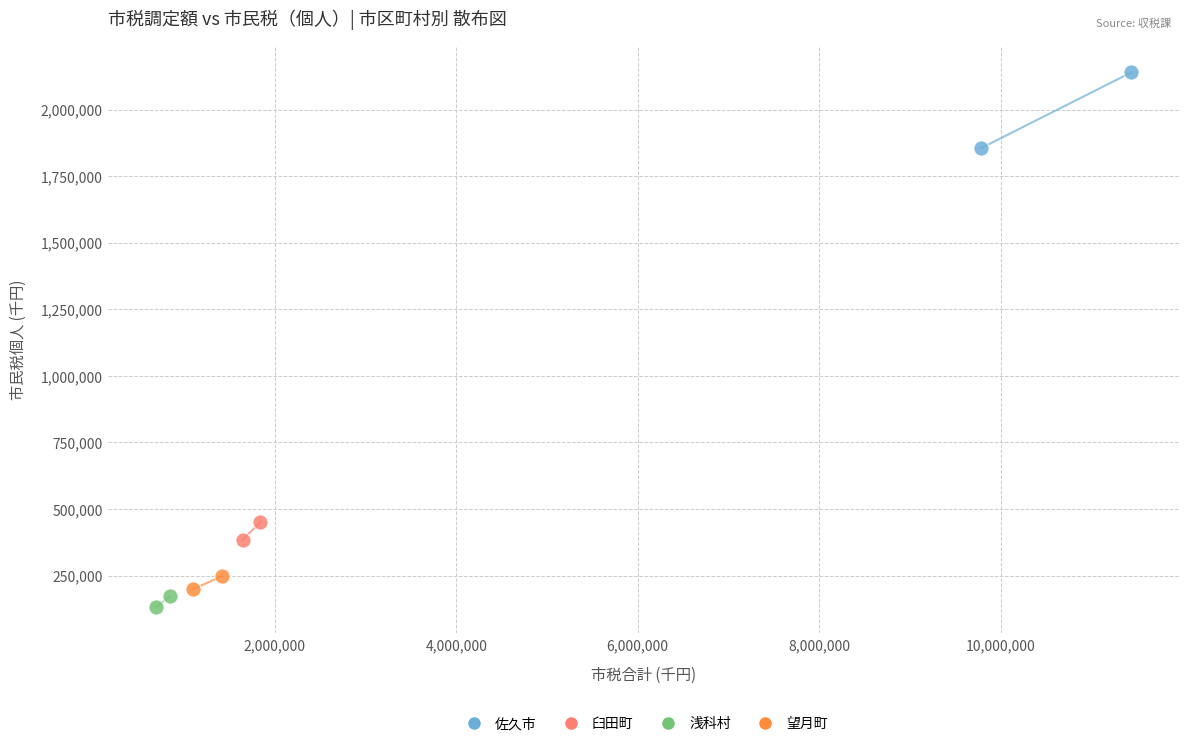

Which series has the widest spread of Y values?

佐久市